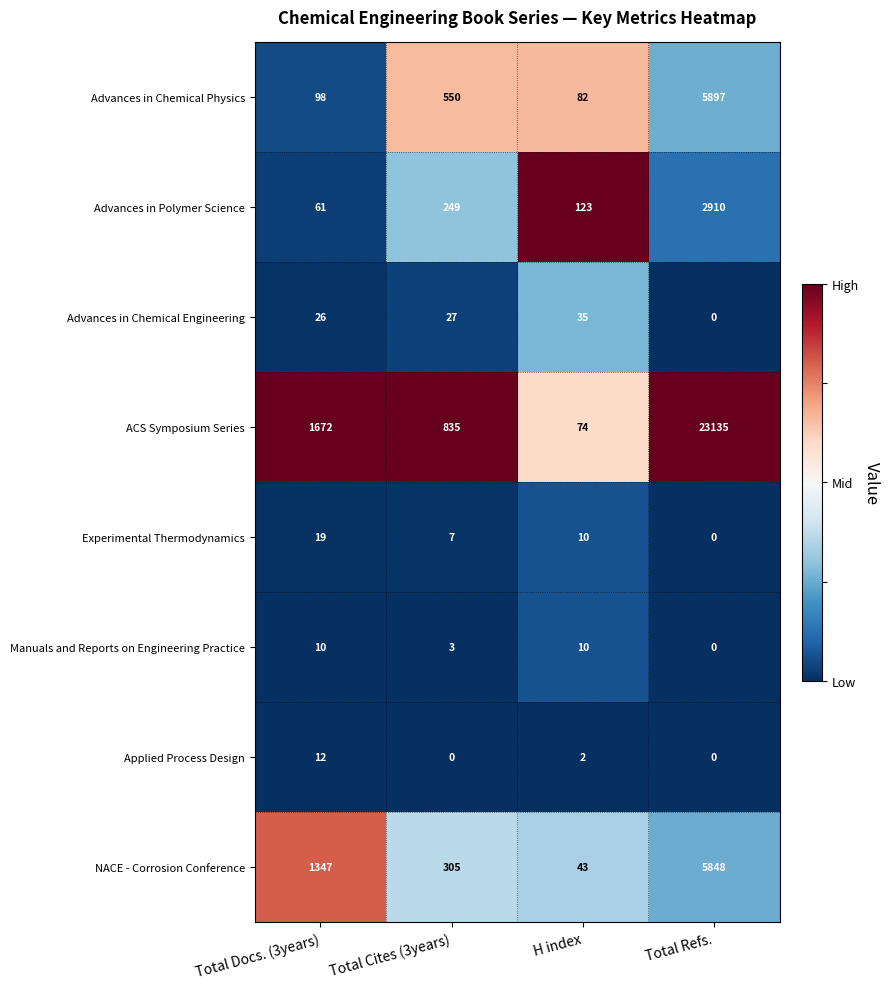

At which label is Advances in Chemical Engineering closest to 17?

Total Docs. (3years)